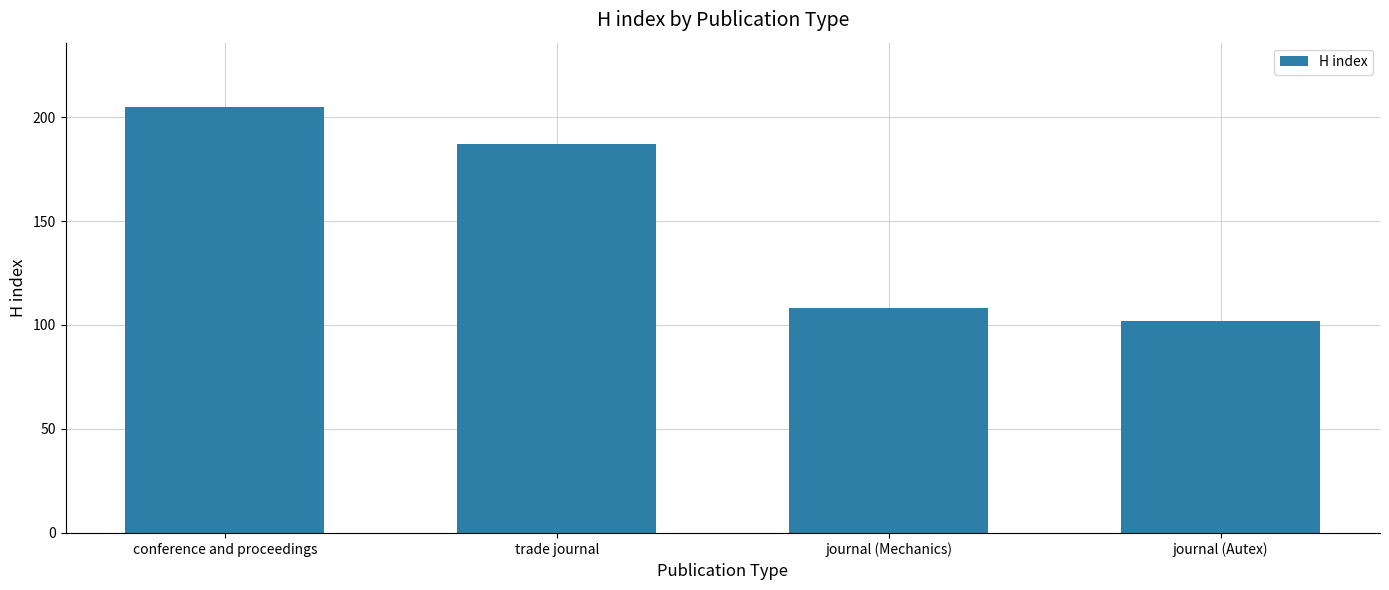

How many data points are less than 187?

2